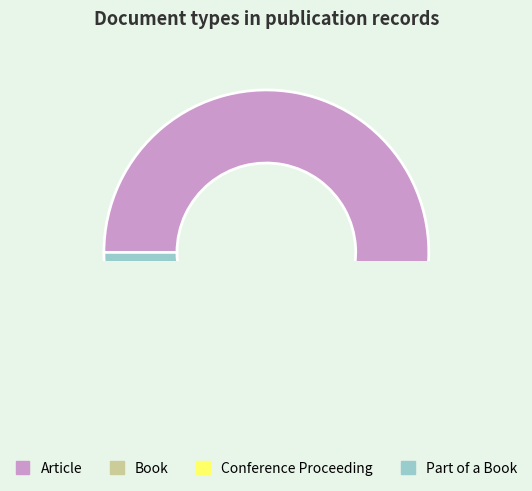

How many segments does this pie chart have?

4